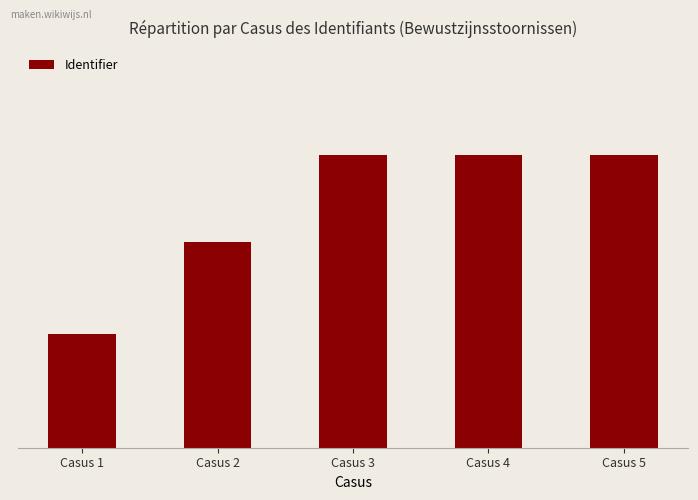

Does the chart contain any negative values?

No